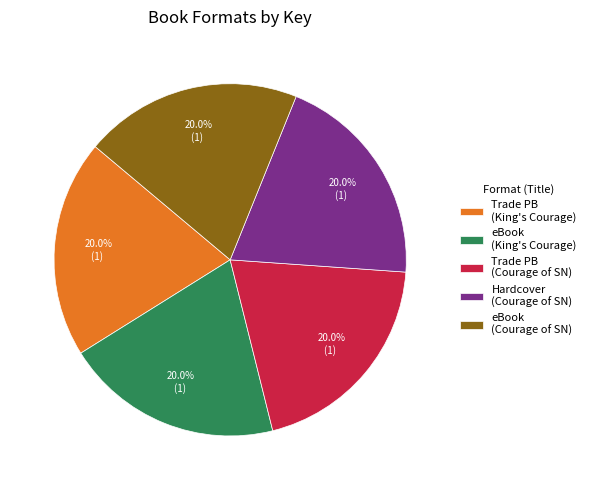

What is the ratio of the value at eBook (King's Courage) to the value at Trade PB (Courage of SN)?

1.0